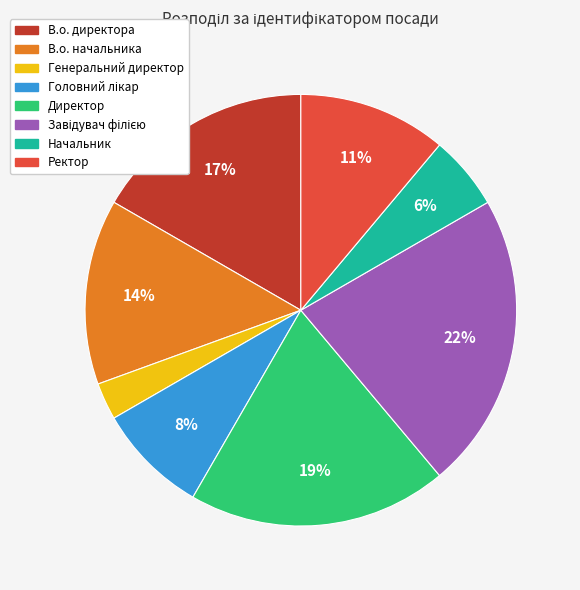

Which has a higher value, В.о. начальника or Начальник?

В.о. начальника